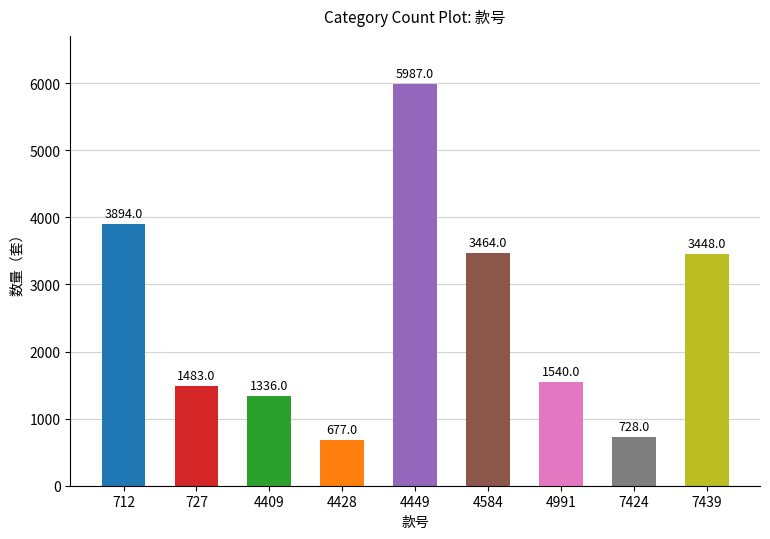

Reading right to left, extract all data points from this chart.

7439=3448	7424=728	4991=1540	4584=3464	4449=5987	4428=677	4409=1336	727=1483	712=3894